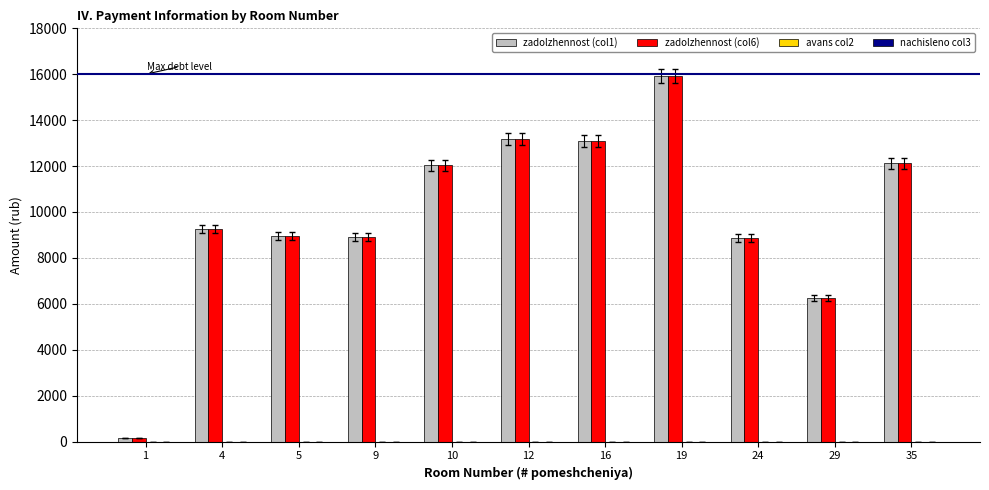

What value does the zadolzhennost (col1) series have at 29?

6261.1